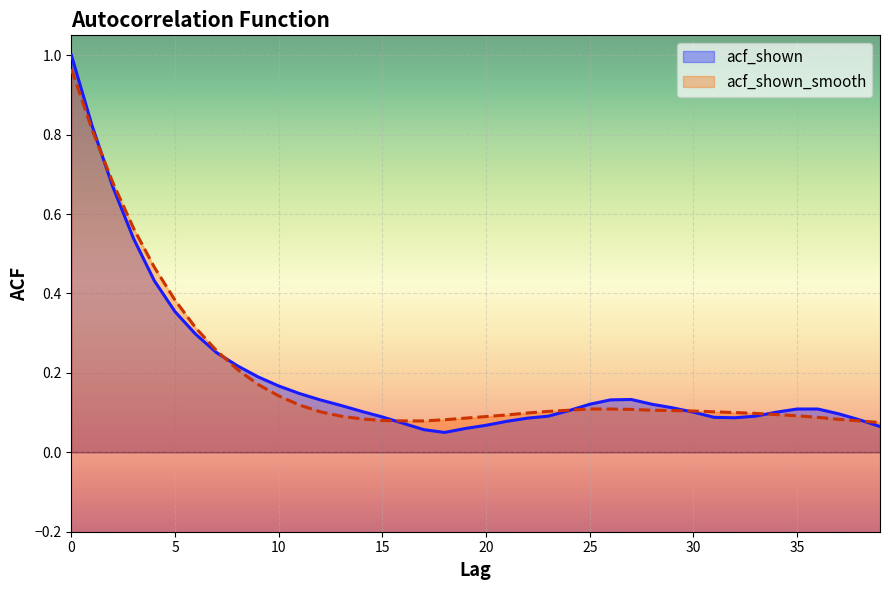

The value of acf_shown_smooth at 38 is 0.1. True or false?

False